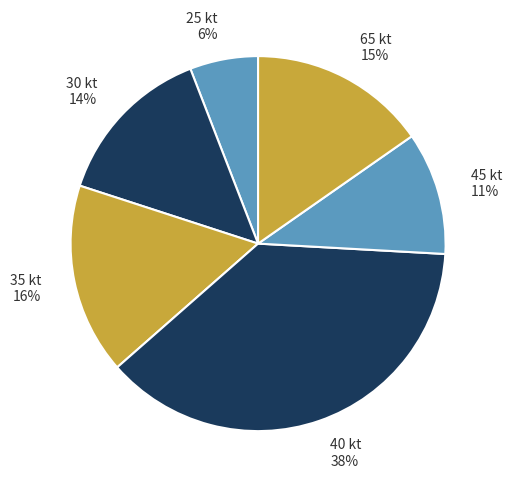

Count the number of slices in the pie.

6